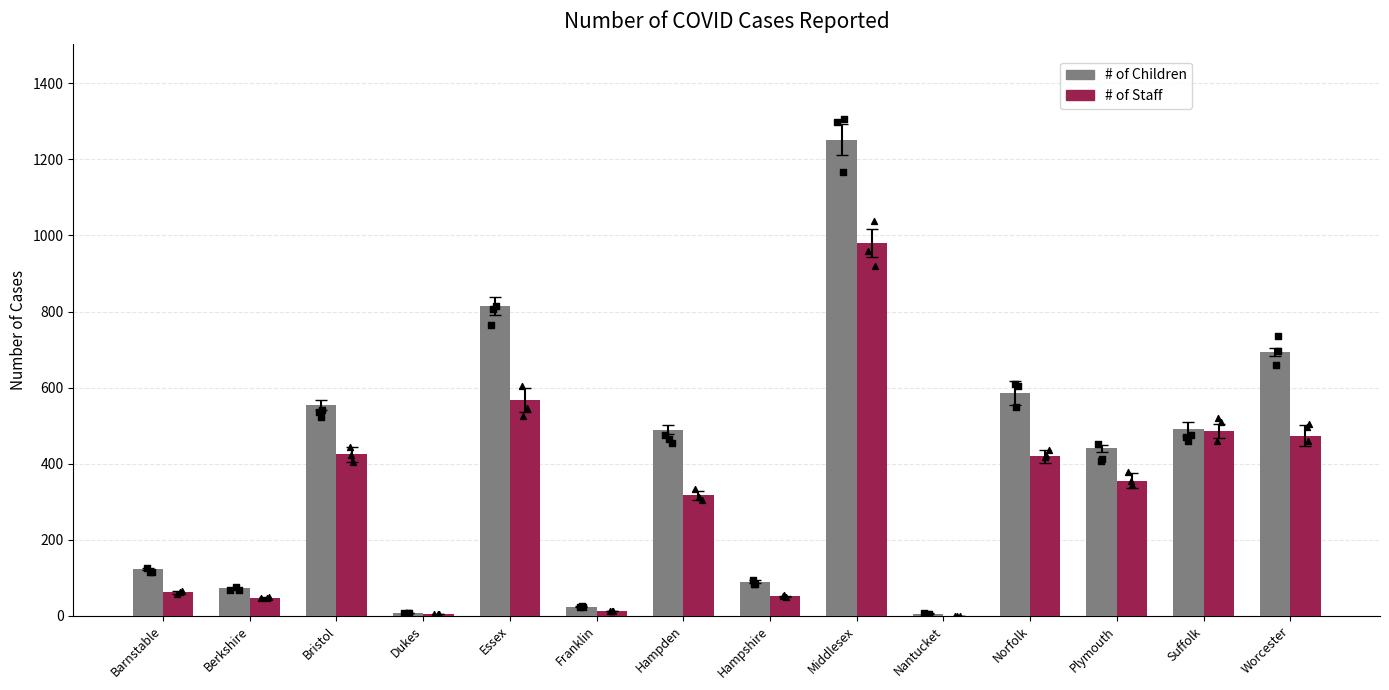

At how many categories does at least one series exceed 1099?

1